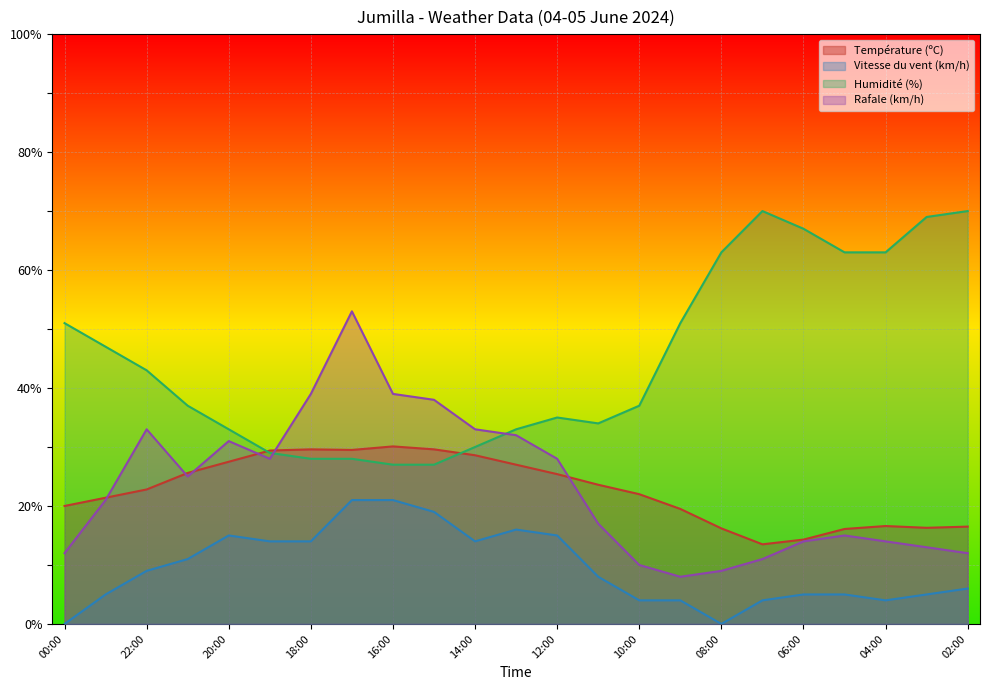

The Vitesse du vent (km/h) series shows 4.8 at 20:00. True or false?

False